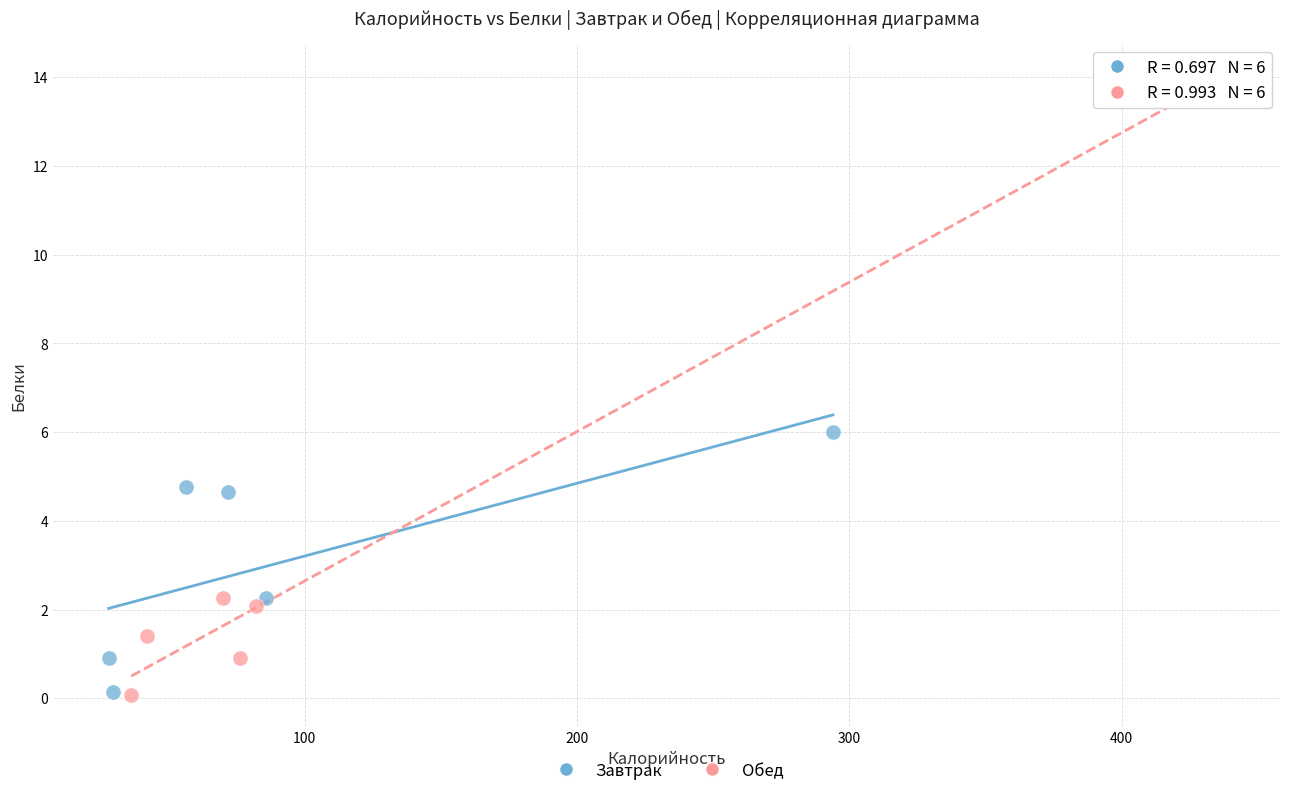

Which series has the widest spread of Y values?

Обед